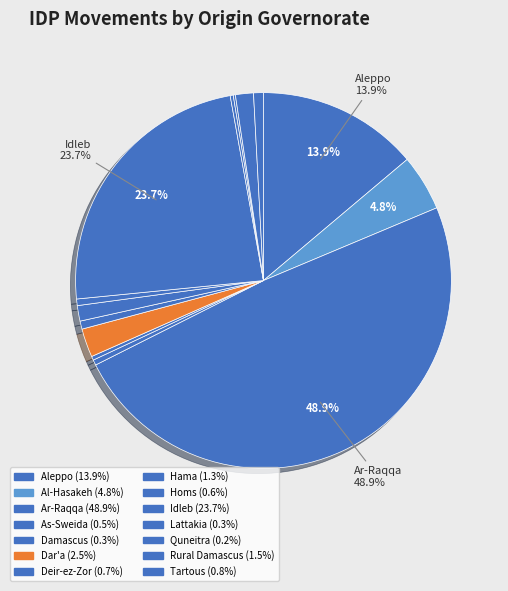

To the nearest percent, what is the combined percentage of Deir-ez-Zor and Idleb?

24%